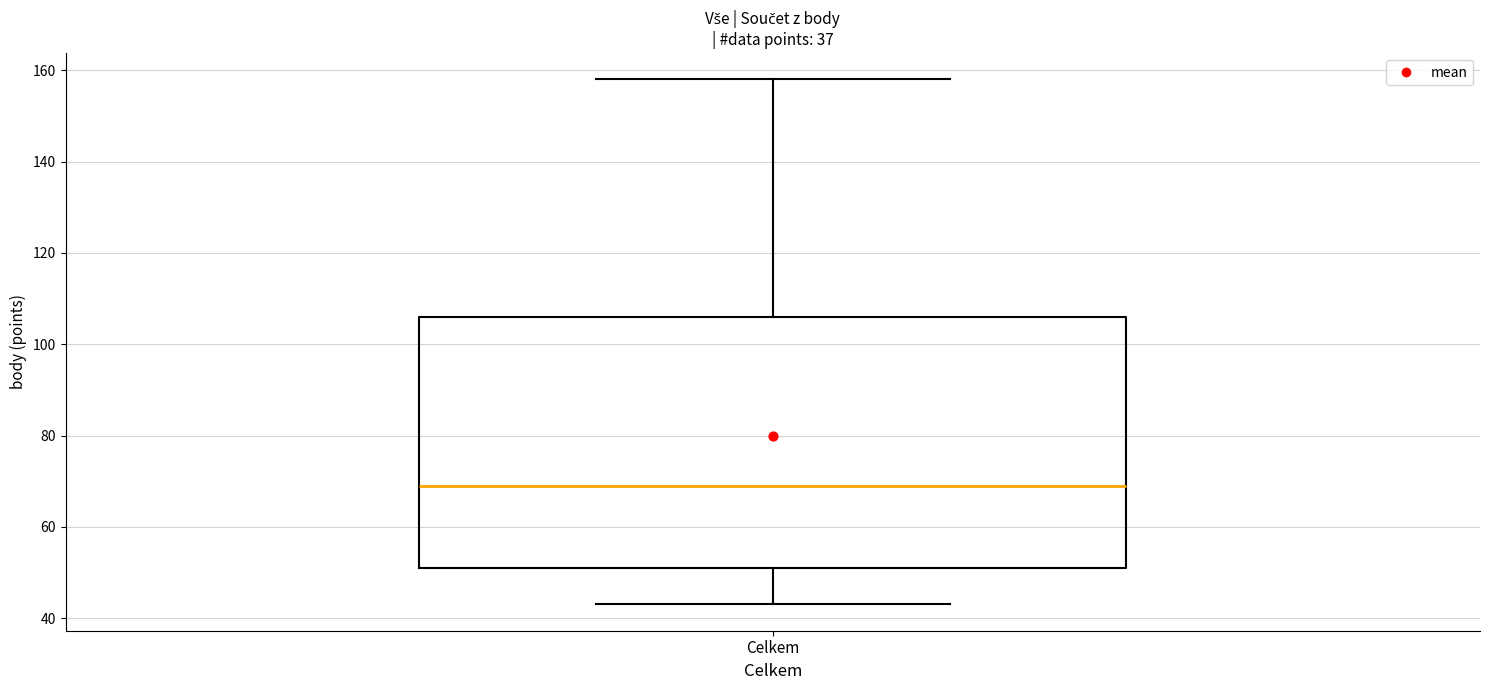

Where is the upper edge of the box for Celkem on the y-axis? The values are not printed on the chart, so give them approximately, as read against the axis.

106